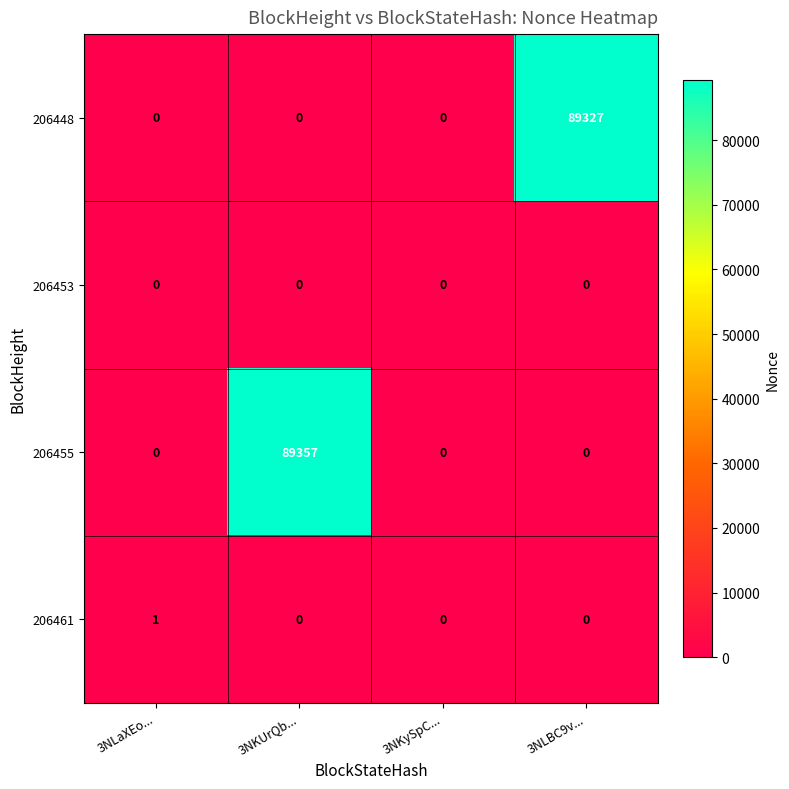

At which label does 206448 reach its peak?

3NLBC9v...